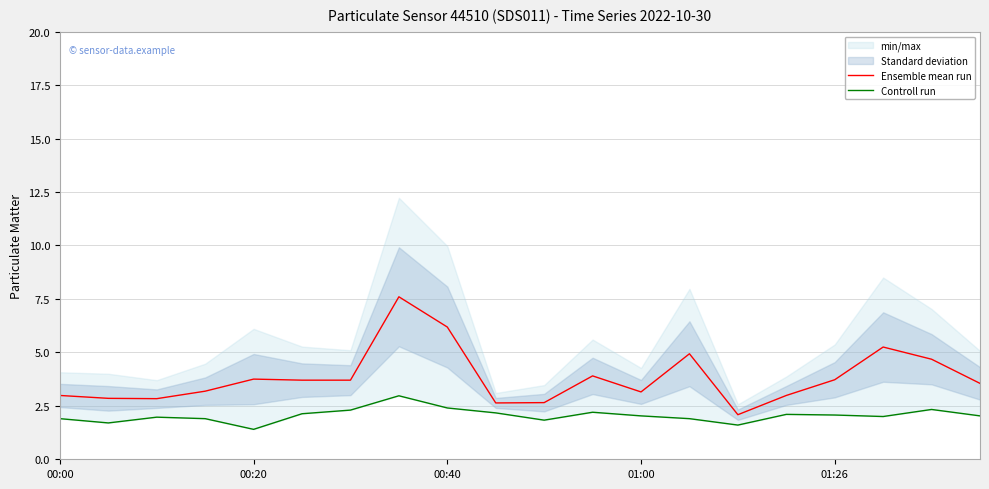

The value of Controll run at 6 is 2.3. True or false?

True